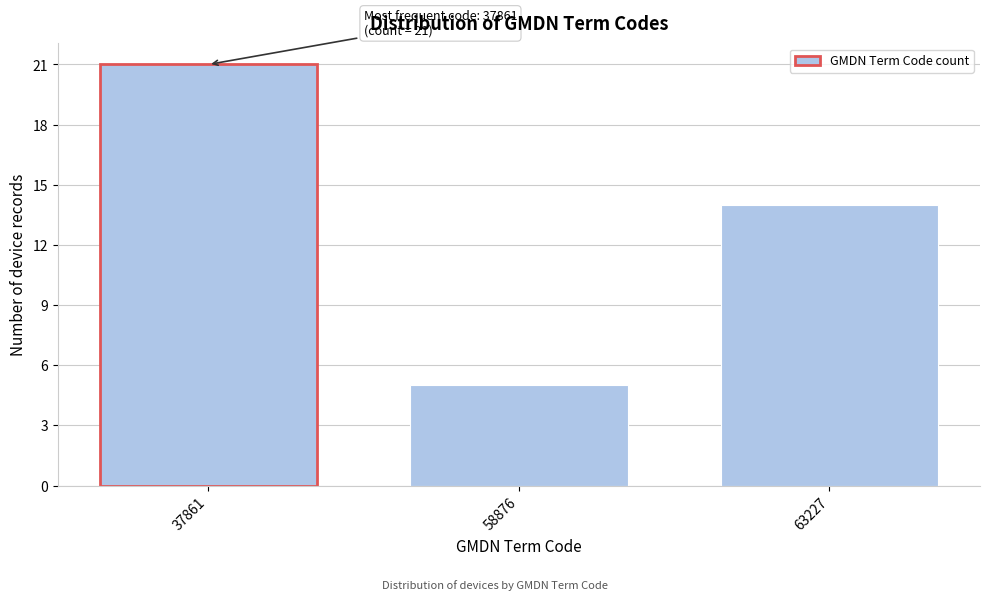

Reading right to left, list all the values displayed in this chart.

63227=14	58876=5	37861=21